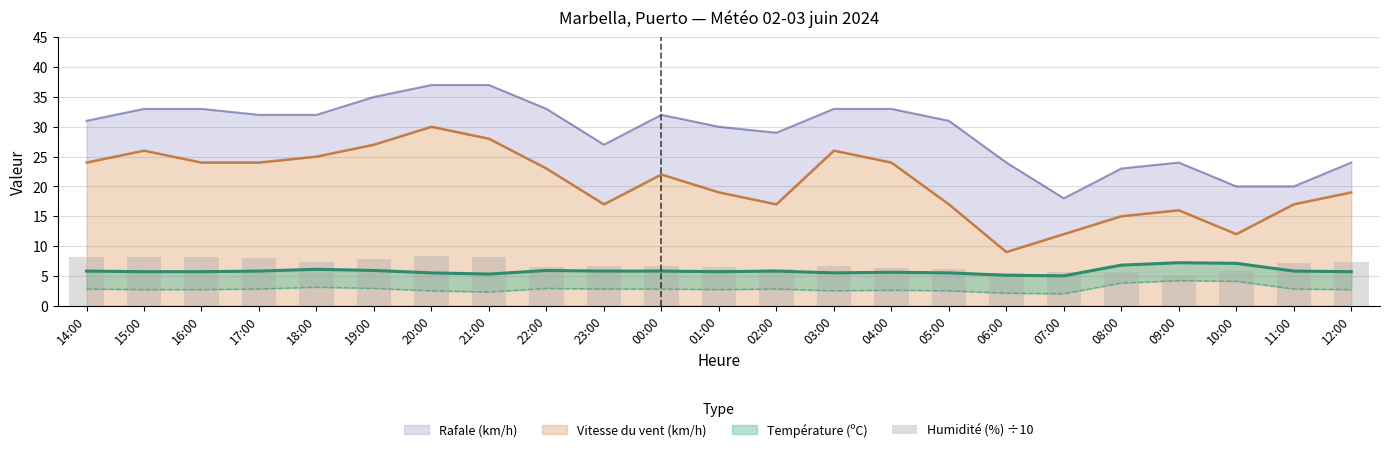

The value at 20:00 is 14.7. True or false?

False